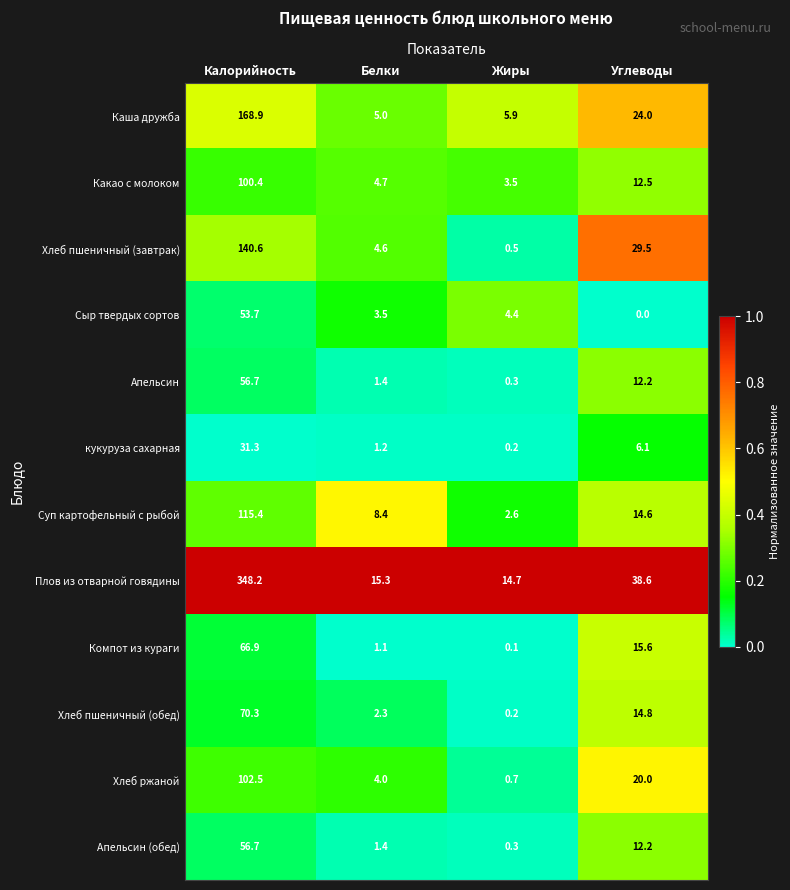

Read the Апельсин value at Жиры.

0.3